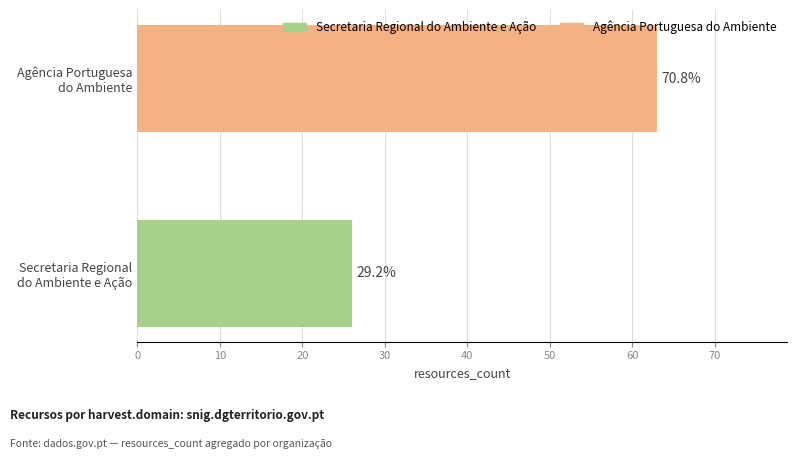

How many bars are there in total?

2